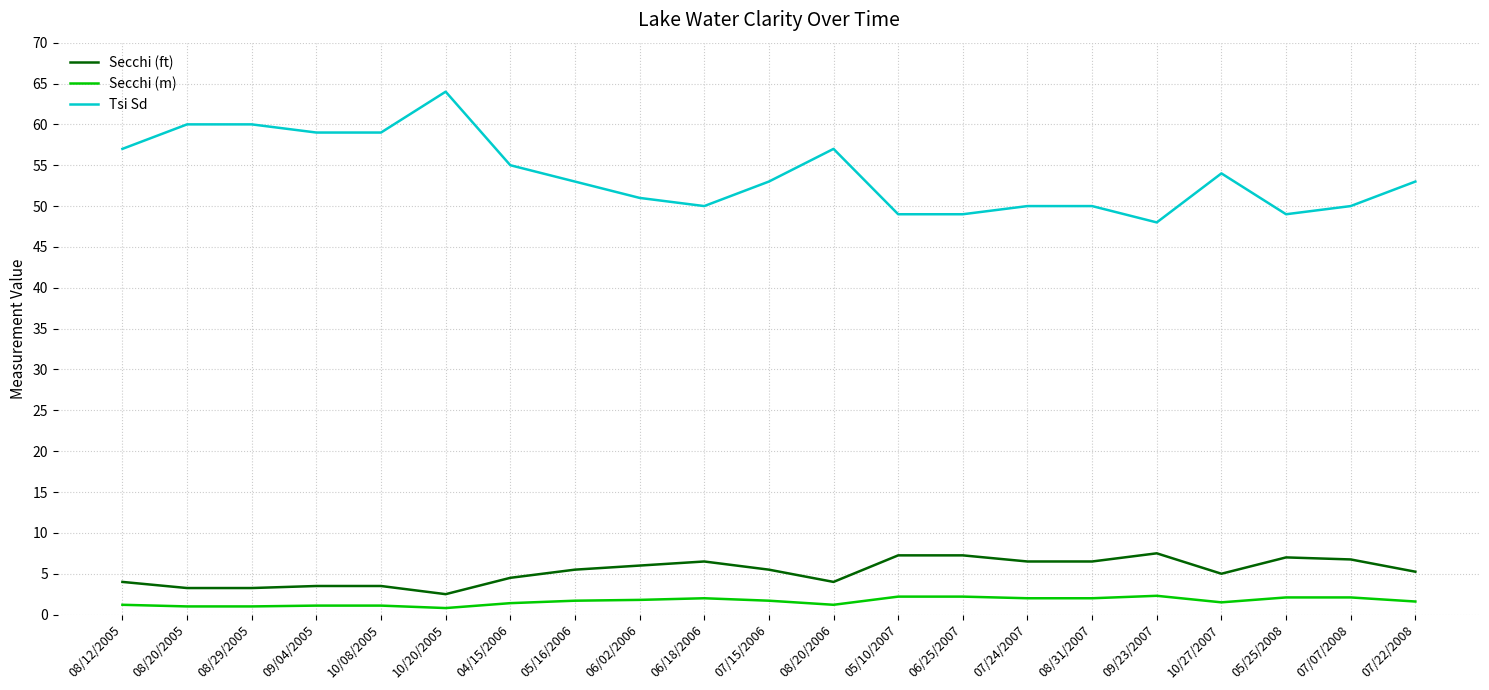

What is the minimum value for Secchi (m)?

0.8